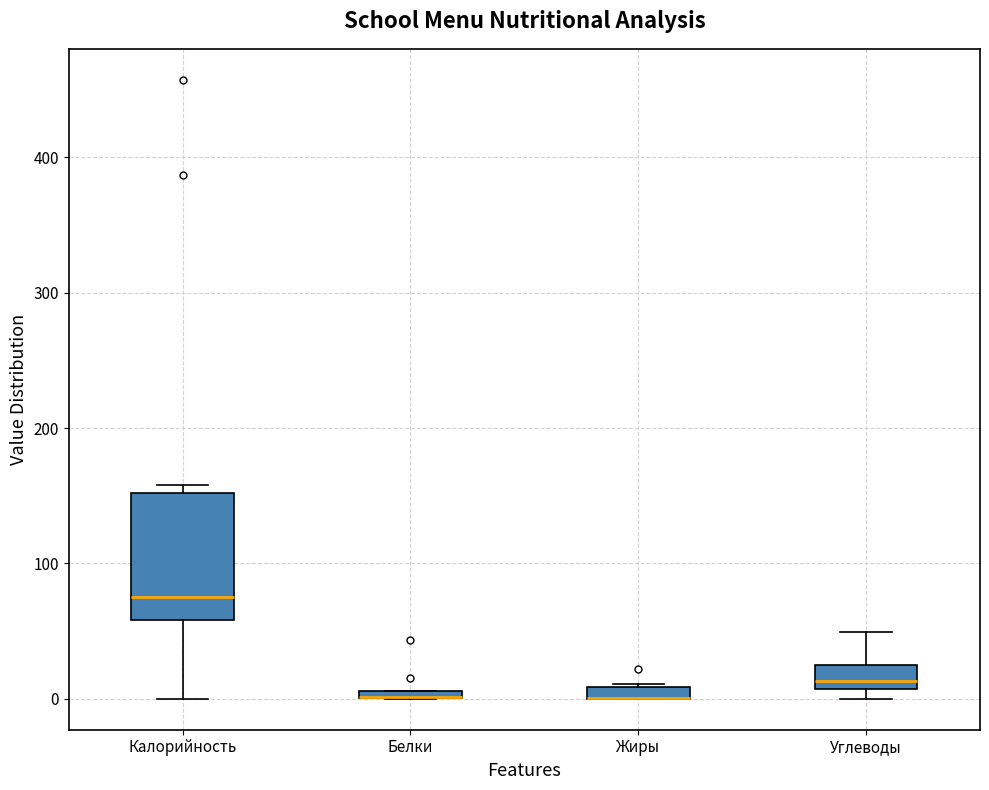

Where does the lower whisker of the box for Калорийность end on the y-axis? The values are not printed on the chart, so give them approximately, as read against the axis.

0